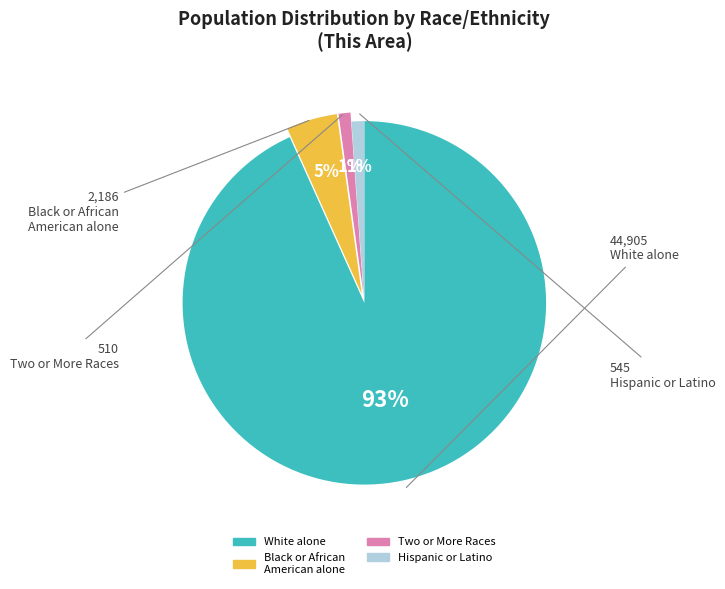

To the nearest percent, what is the average slice percentage?

25%